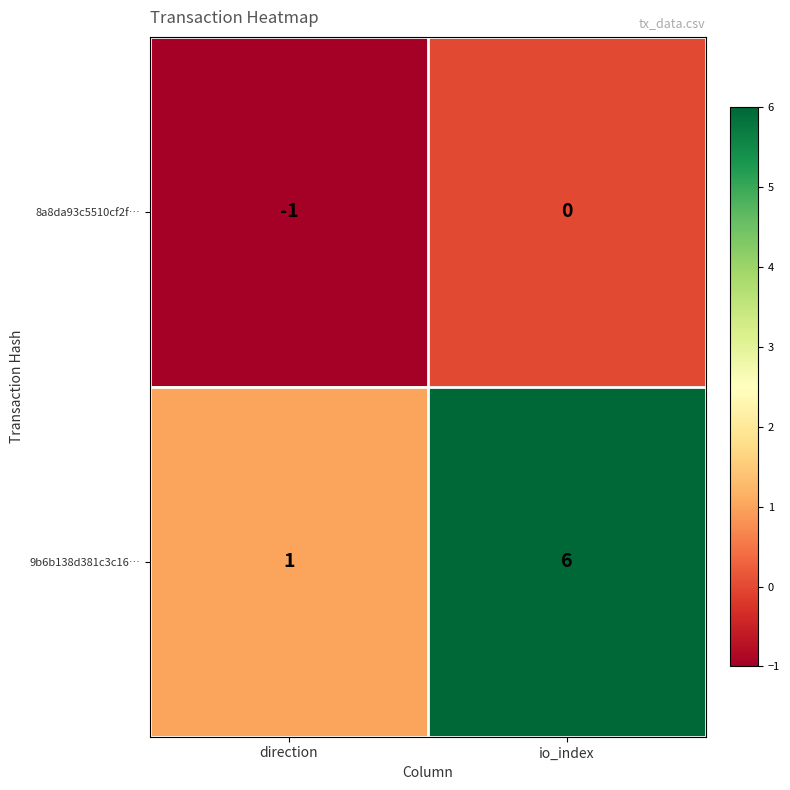

Reading left to right, list all the values displayed in this chart.

8a8da93c5510cf2f…: direction=-1	io_index=0
9b6b138d381c3c16…: direction=1	io_index=6